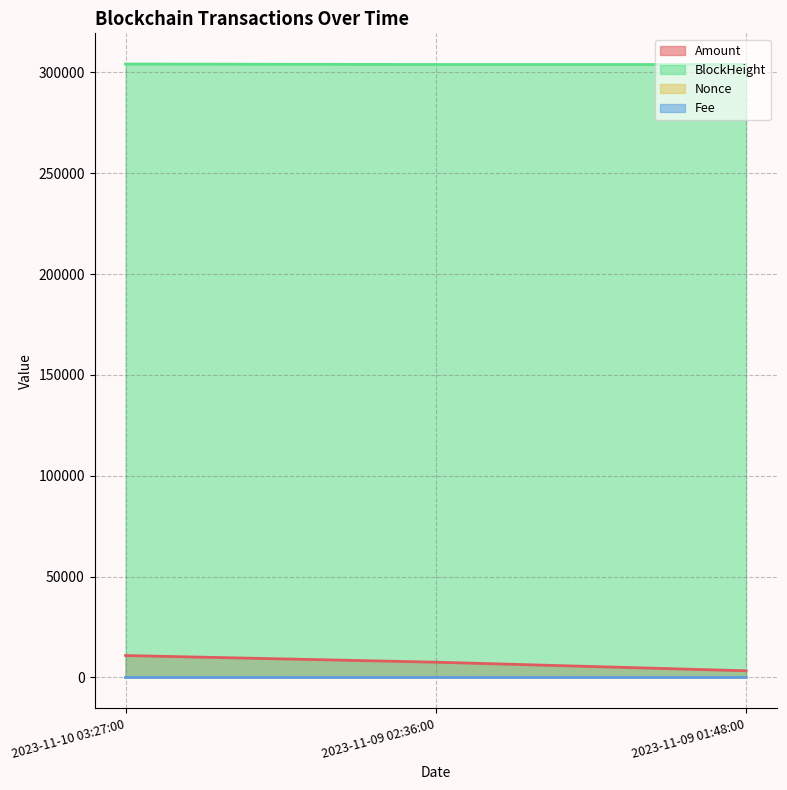

What is the label of the 1st point from the right?

2023-11-09 01:48:00